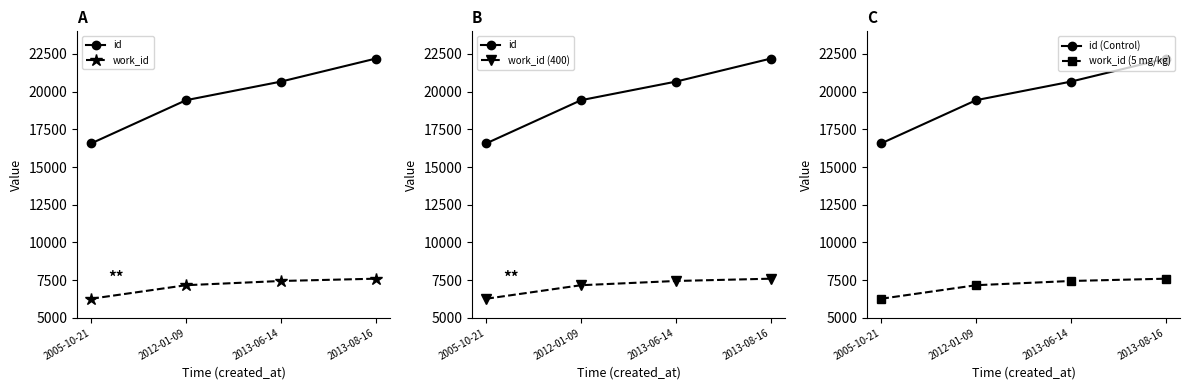

Between 2013-06-14 and 2012-01-09, which is larger?

2013-06-14